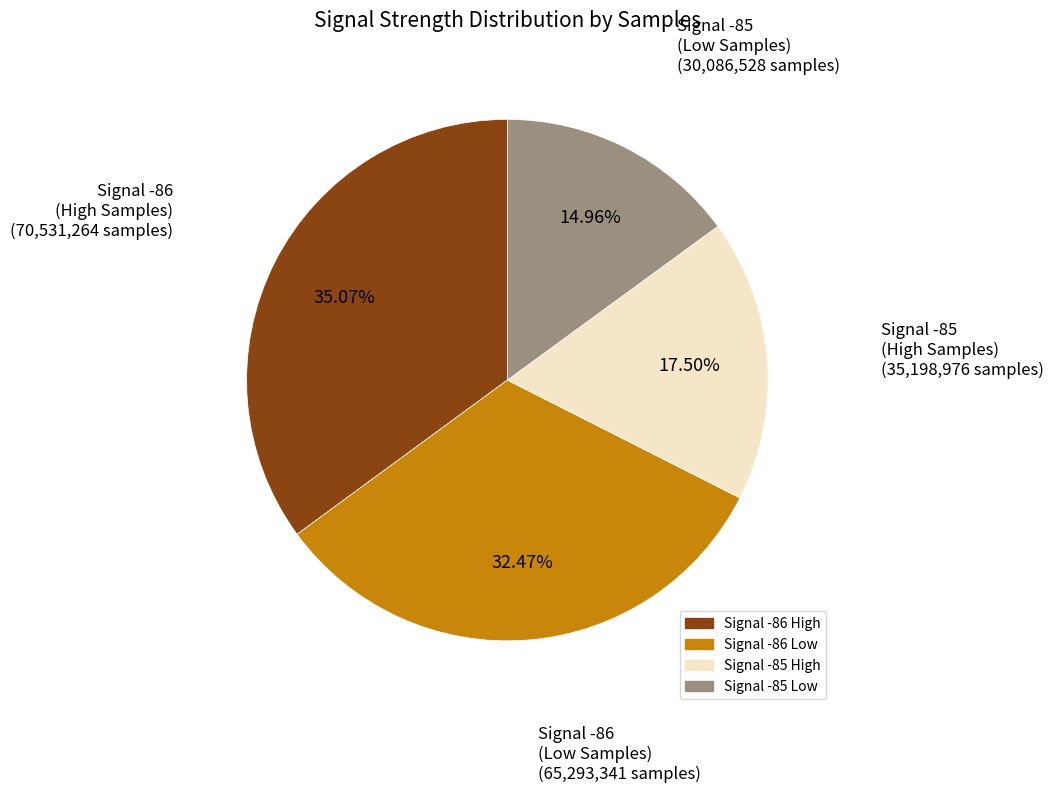

Is there any slice that represents more than half of the pie?

No